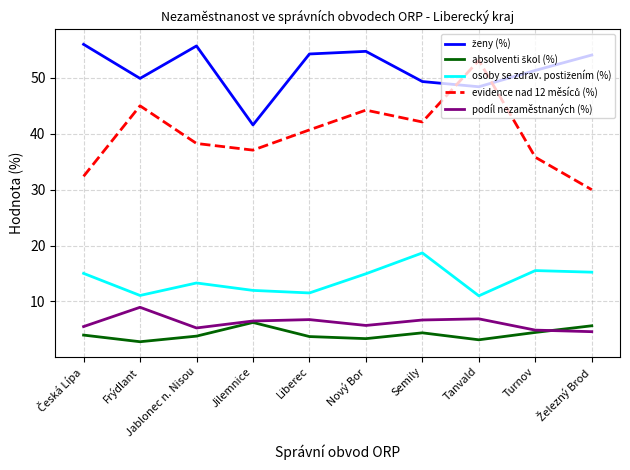

What is the total value across all series at Jablonec n. Nisou?

116.3